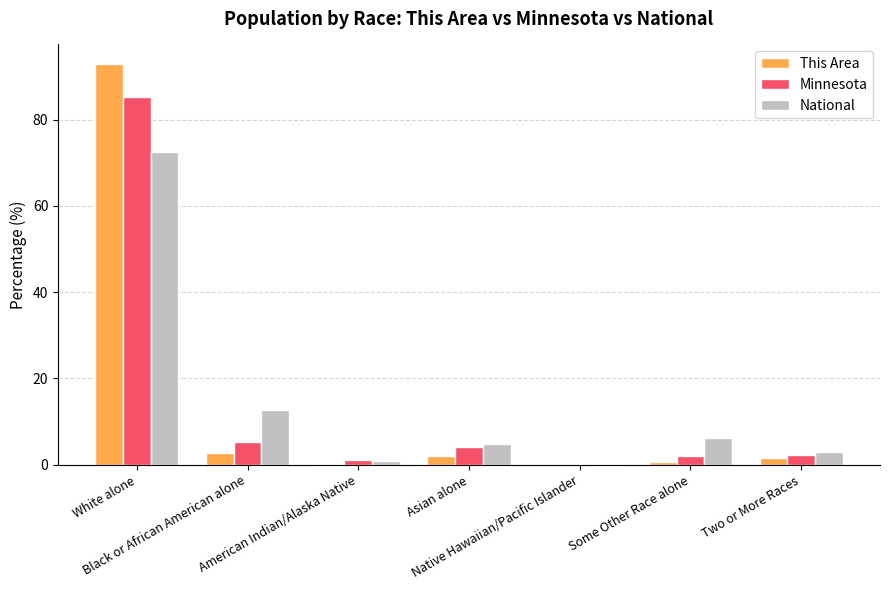

What is the highest value of the This Area series?

92.8